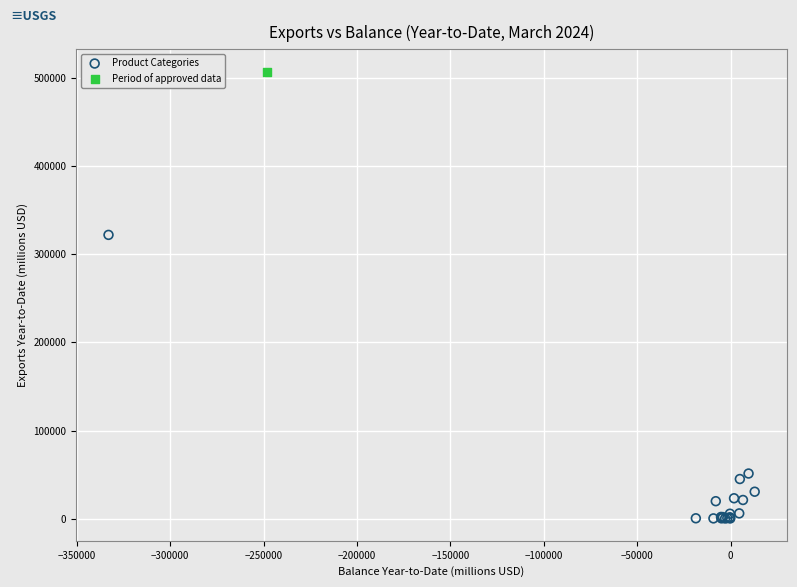

What are all the series names shown in the legend?

Product Categories, Period of approved data